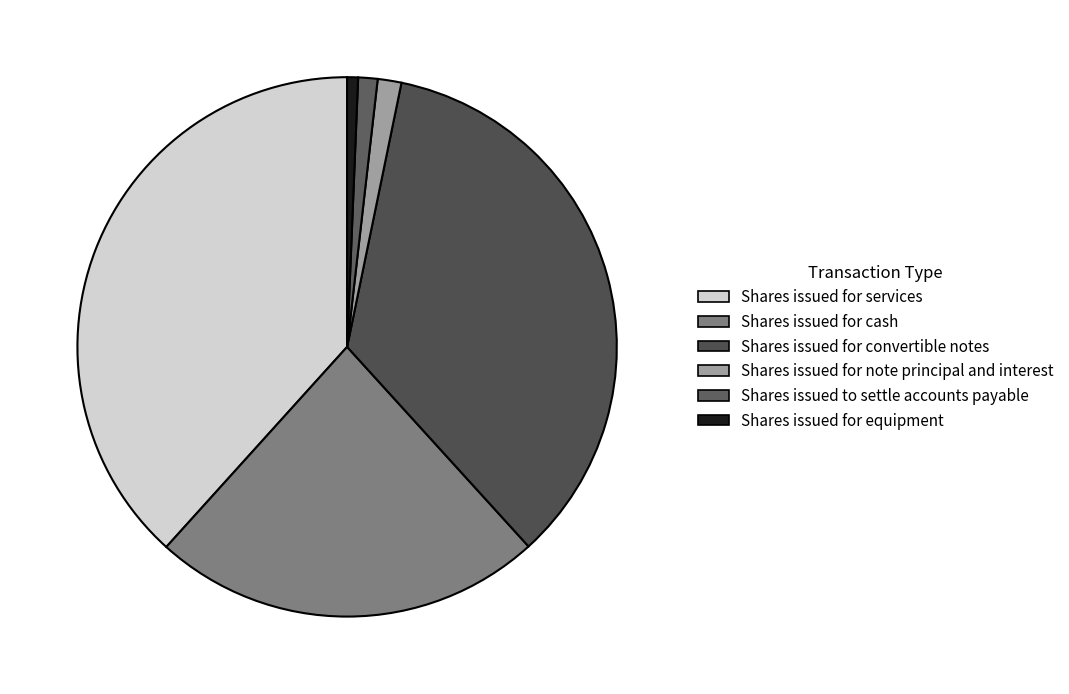

To the nearest percent, what percentage of the pie is Shares issued for convertible notes?

35%